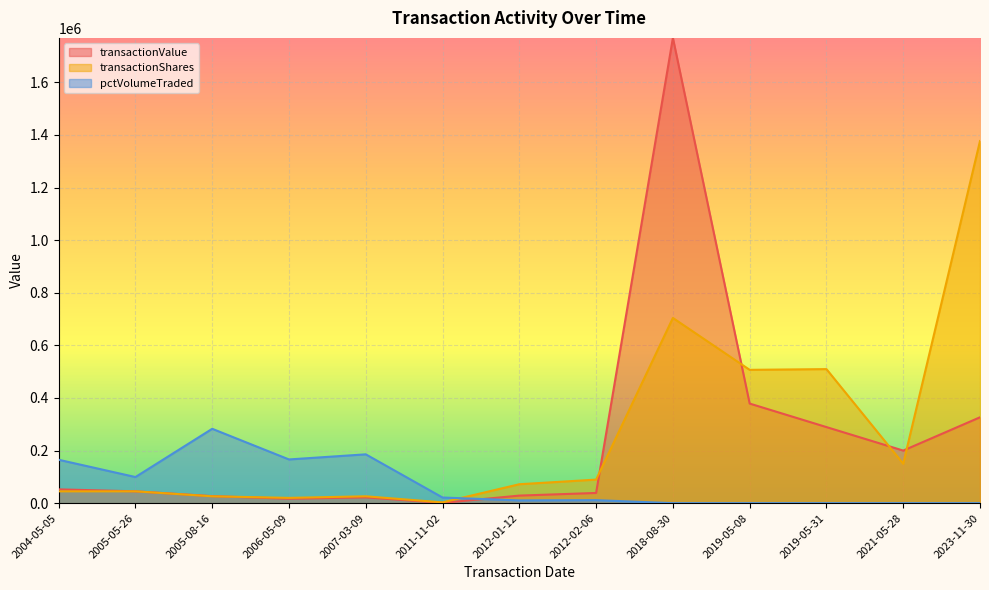

At 2007-03-09, list the series in order from largest to smallest.

pctVolumeTraded, transactionShares, transactionValue